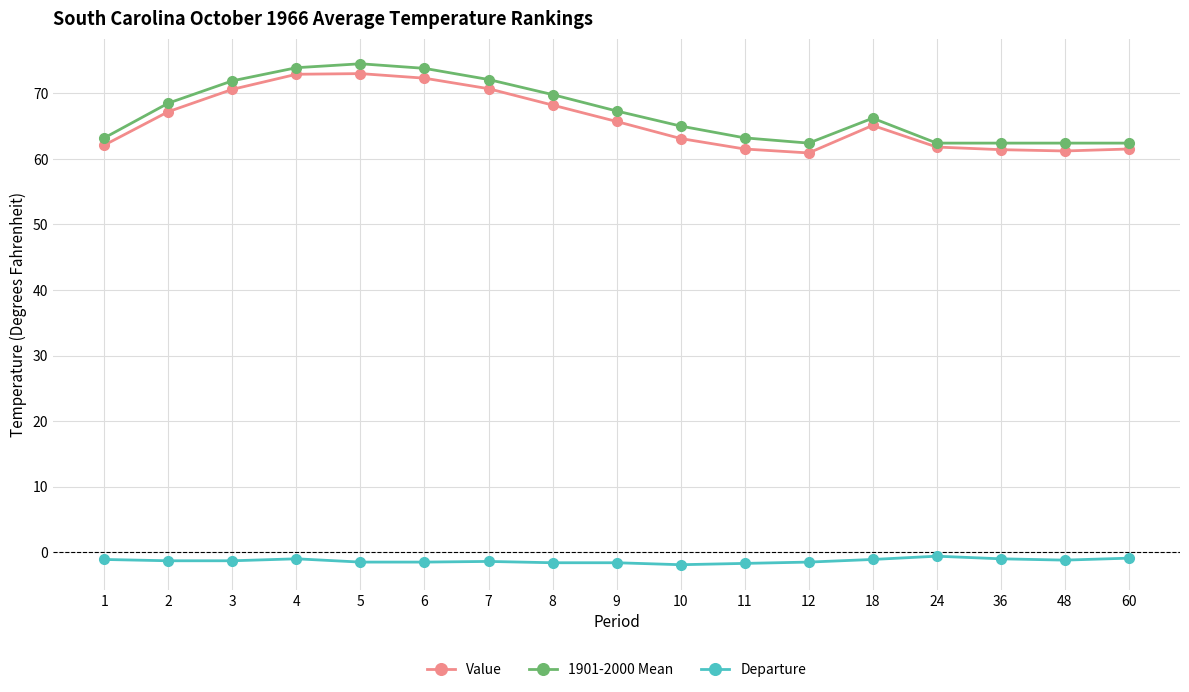

List the series in order of their peak value, lowest first.

Departure, Value, 1901-2000 Mean